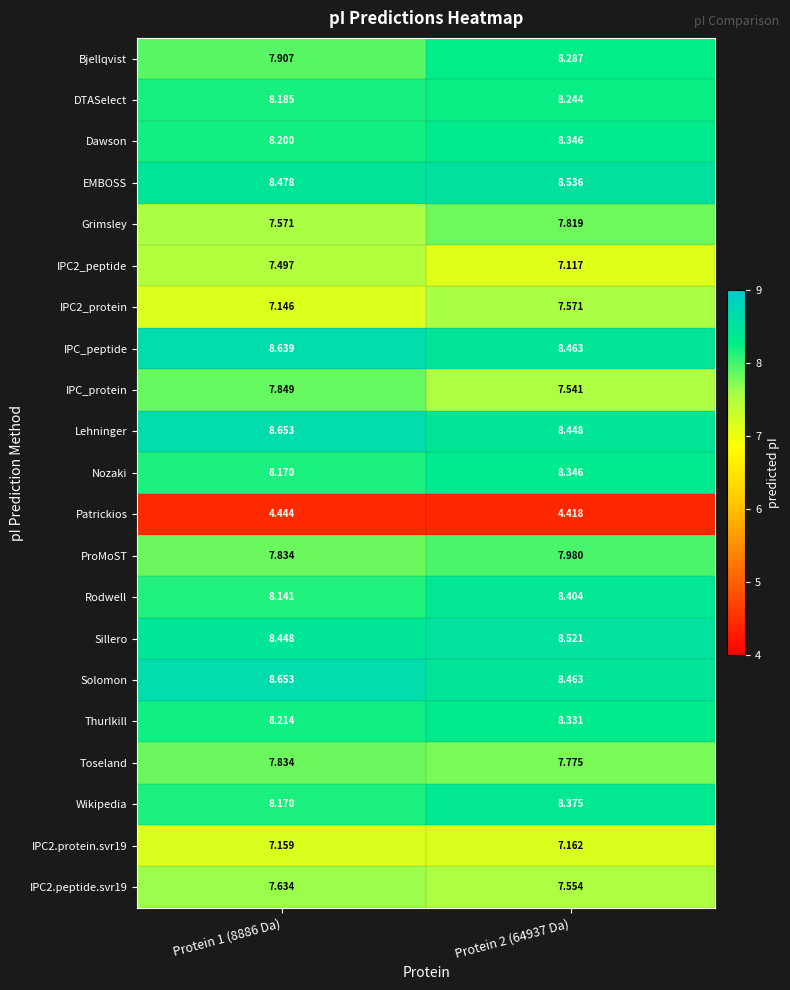

Which series has the largest total across all categories?

Solomon